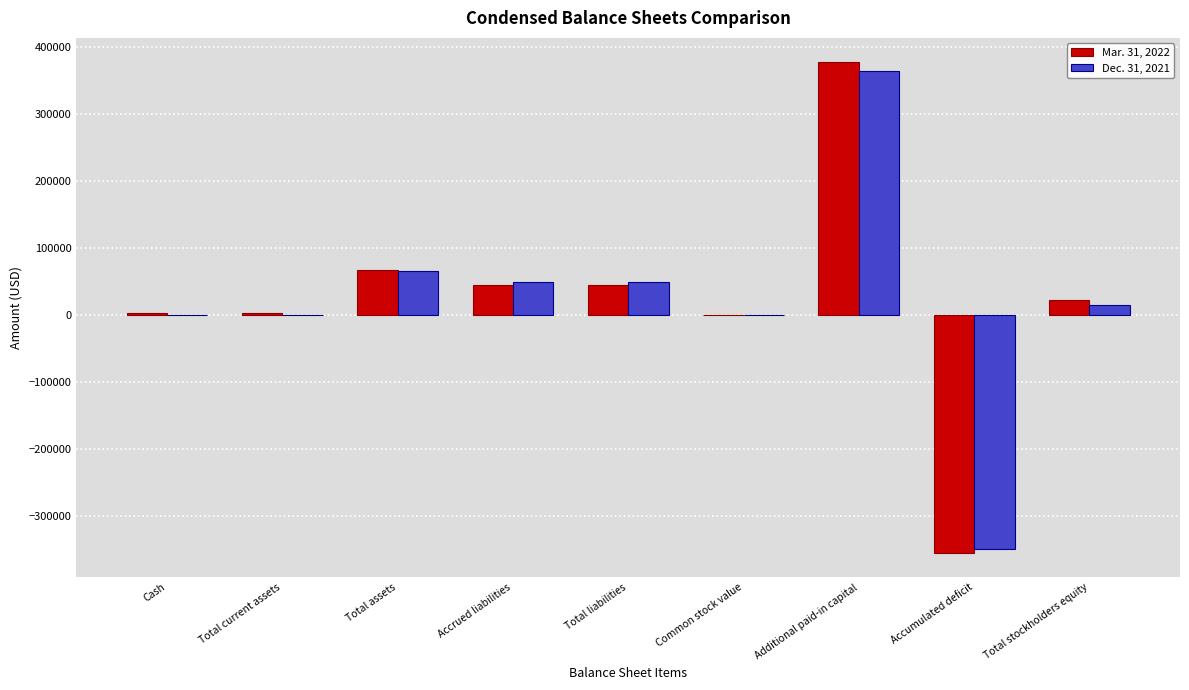

Are the bars grouped side by side (vs. stacked)?

Yes